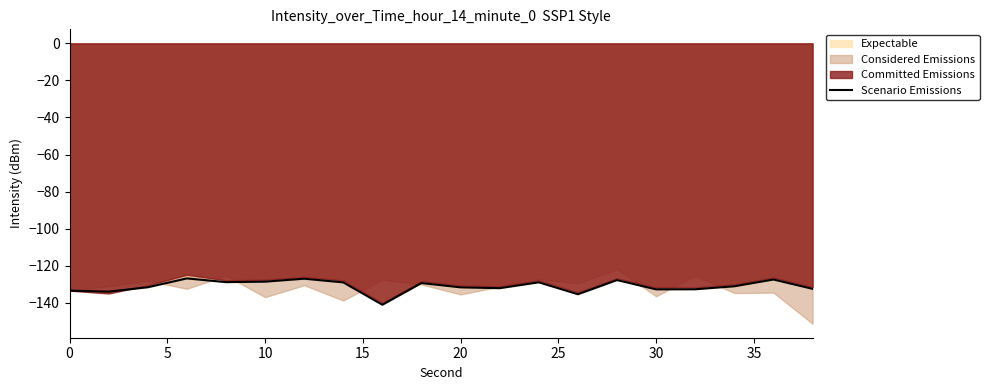

What is the difference between the second highest and minimum values?

14.1